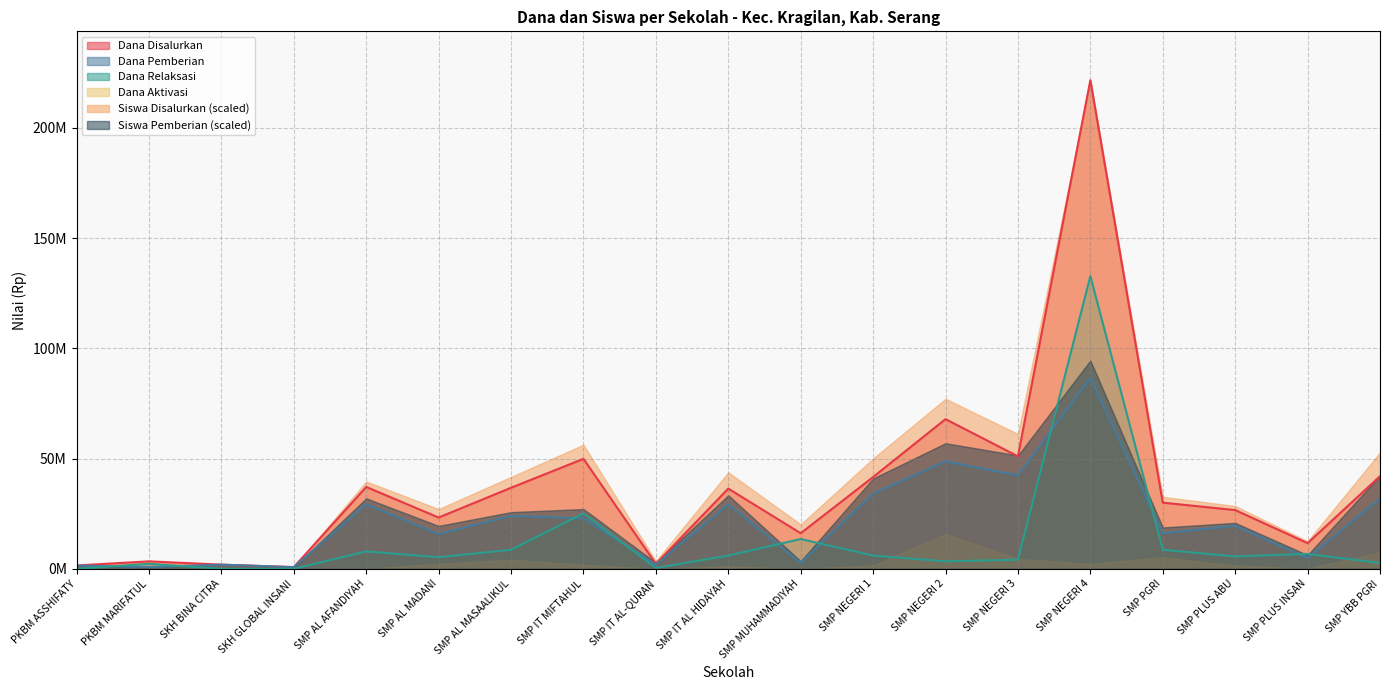

What is the highest value of the Dana Relaksasi series?

132750000